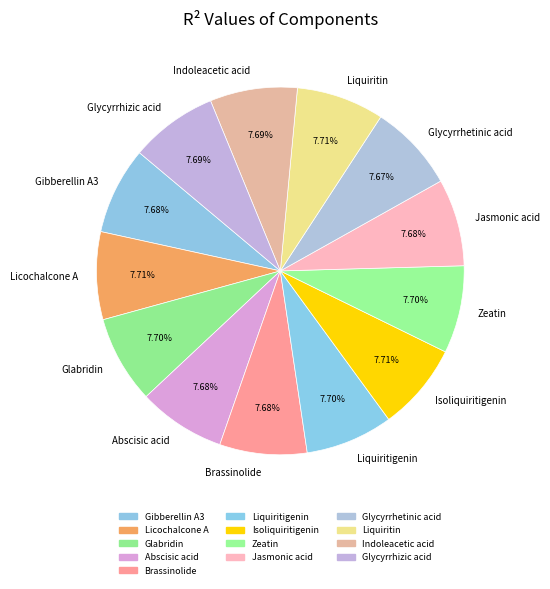

Does Liquiritin represent more than half of the total?

No